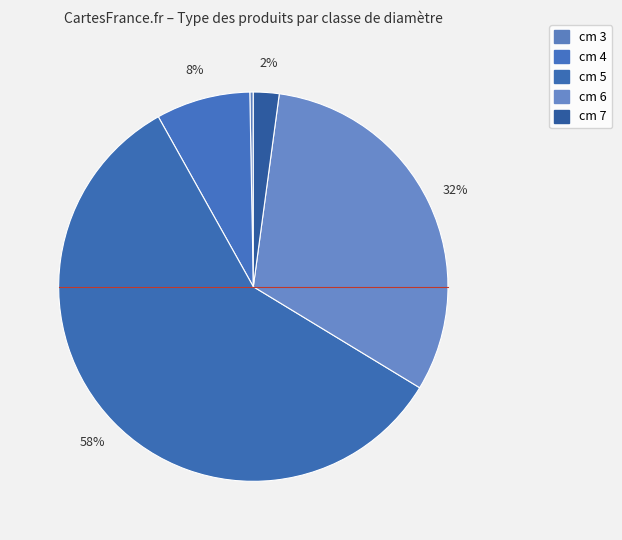

How many segments does this pie chart have?

5